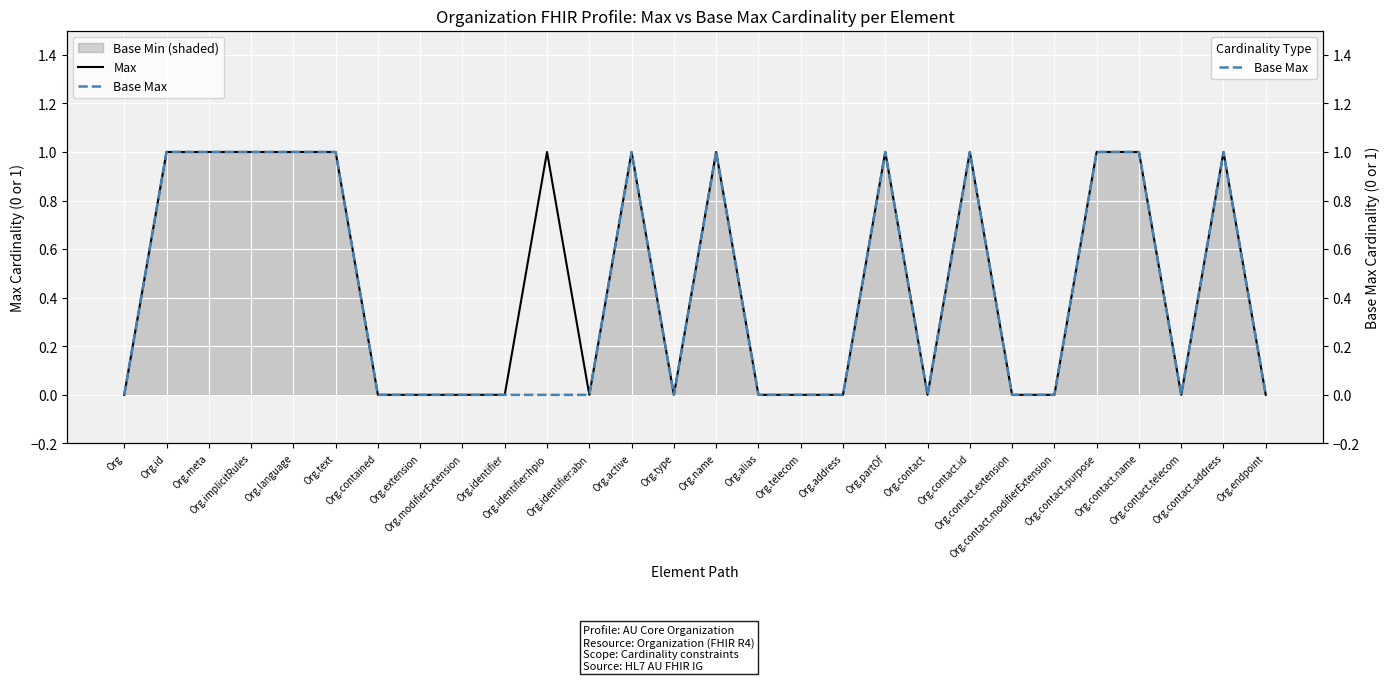

What is the difference between the Max values at Org.contact.purpose and Org.contained?

1